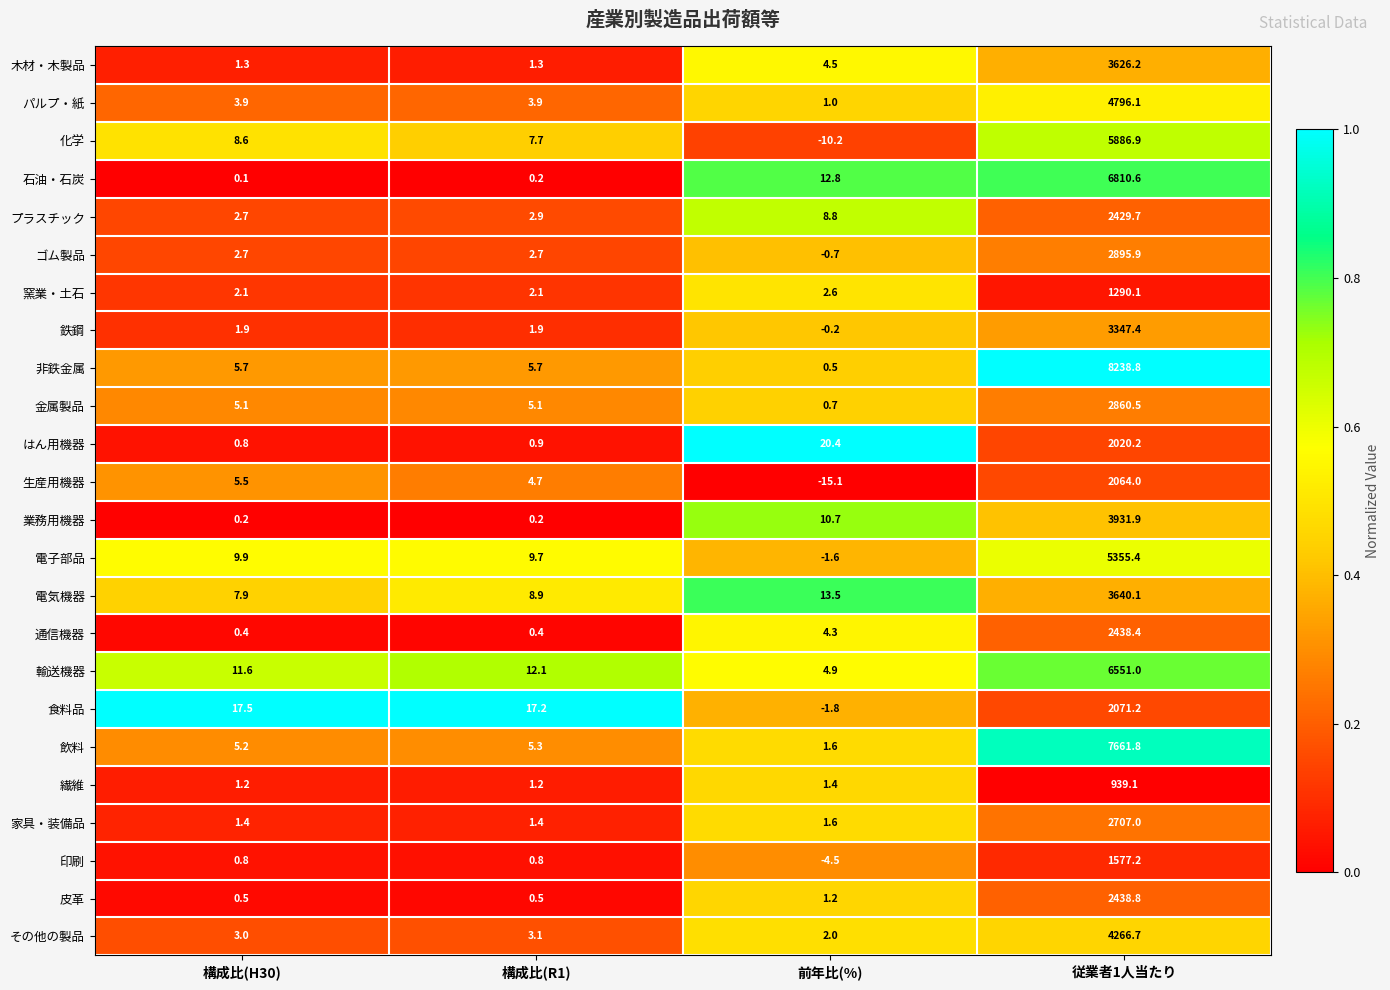

Is it true that 鉄鋼 equals 3347.4 at 従業者1人当たり?

True